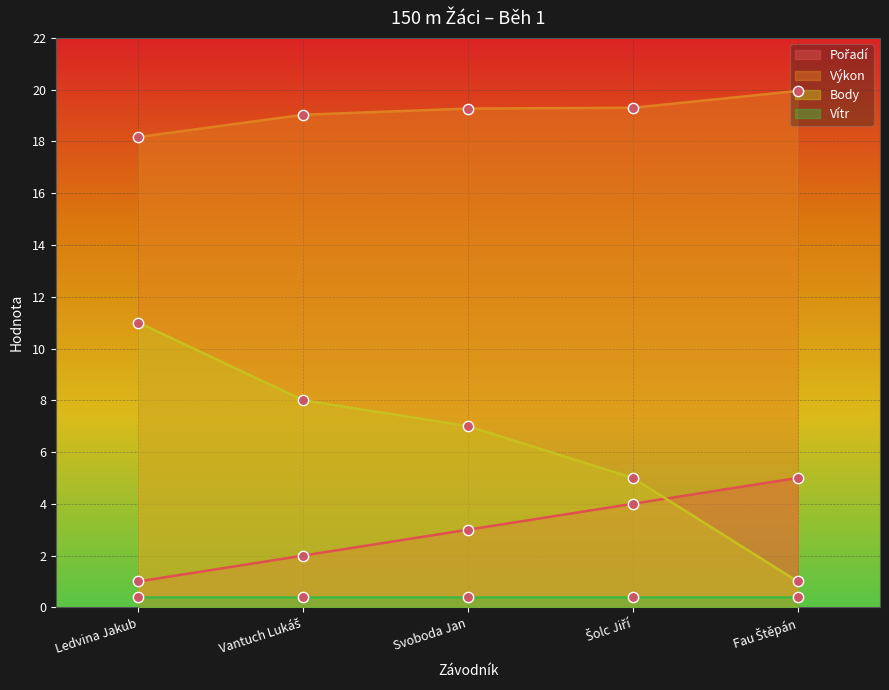

Which series has the largest total across all categories?

Výkon